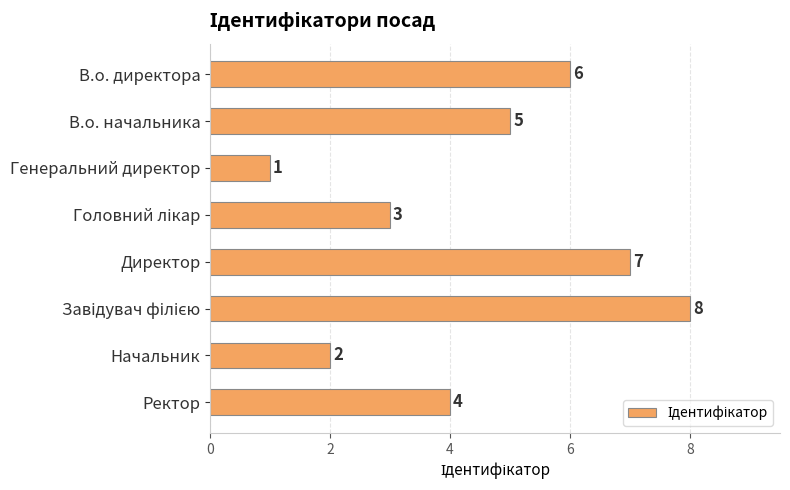

Count the values in the range 3 to 7.

5